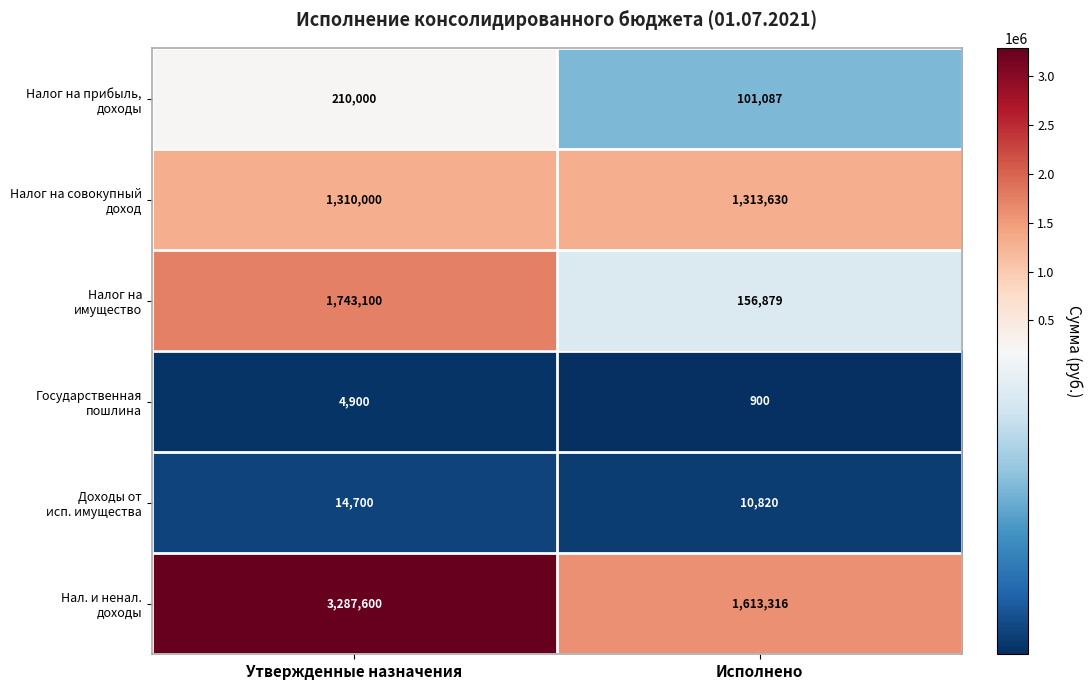

Count the number of data series in this chart.

6